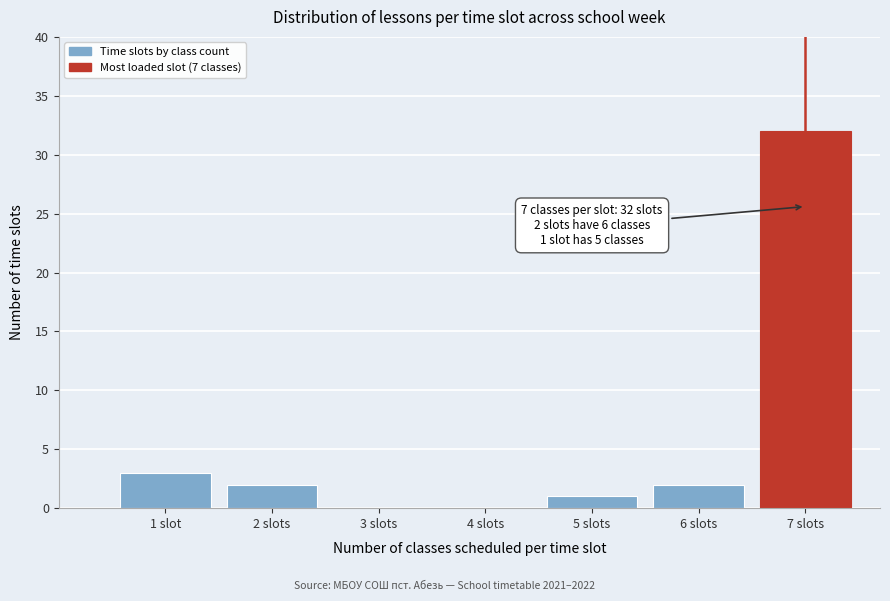

Reading right to left, list all the values displayed in this chart.

7 slots=32	6 slots=2	5 slots=1	4 slots=0	3 slots=0	2 slots=2	1 slot=3